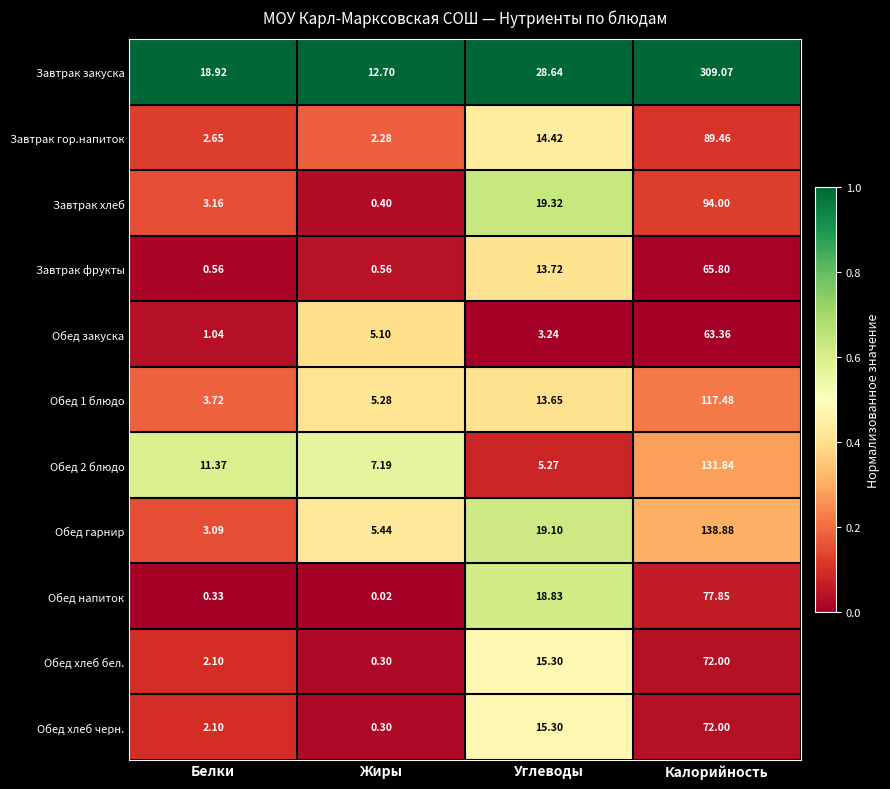

Between Белки and Калорийность, which series saw the biggest shift?

Завтрак закуска